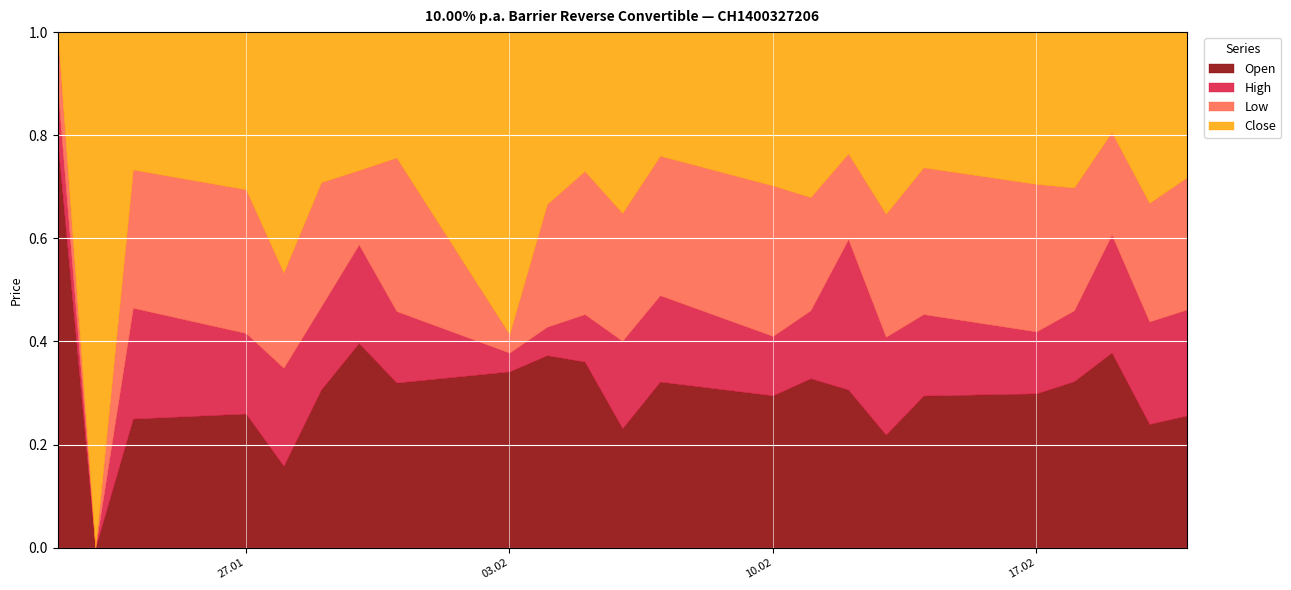

True or false: Low and Open intersect in this chart.

False